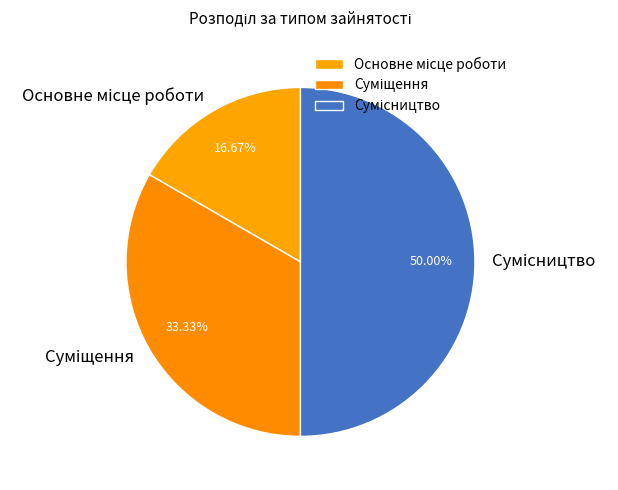

What is the change in value from Основне місце роботи to Сумісництво?

+2